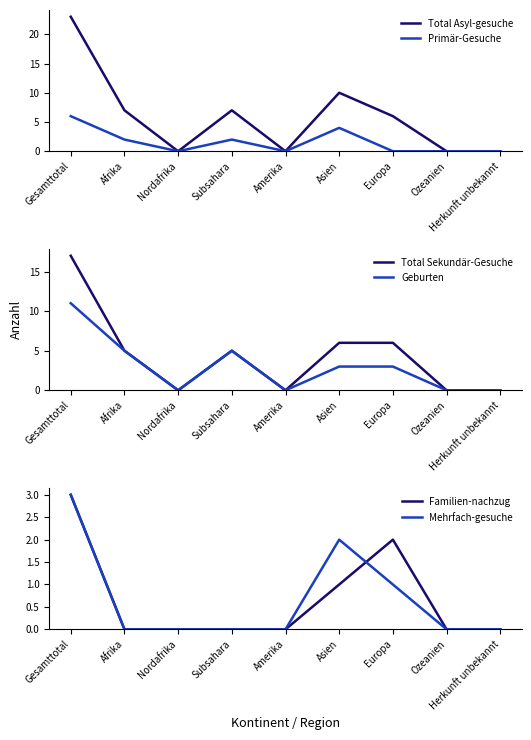

Which series has the largest range (max minus min)?

Total Asyl-gesuche